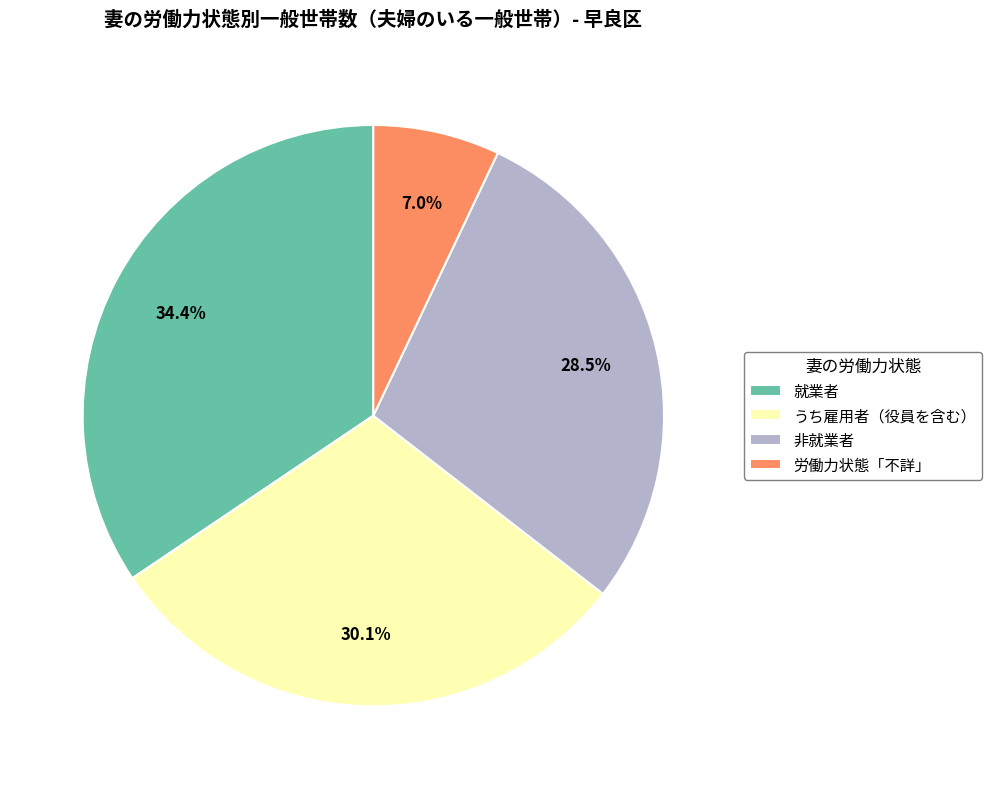

To the nearest percent, what is the combined percentage of 非就業者 and 労働力状態「不詳」?

36%